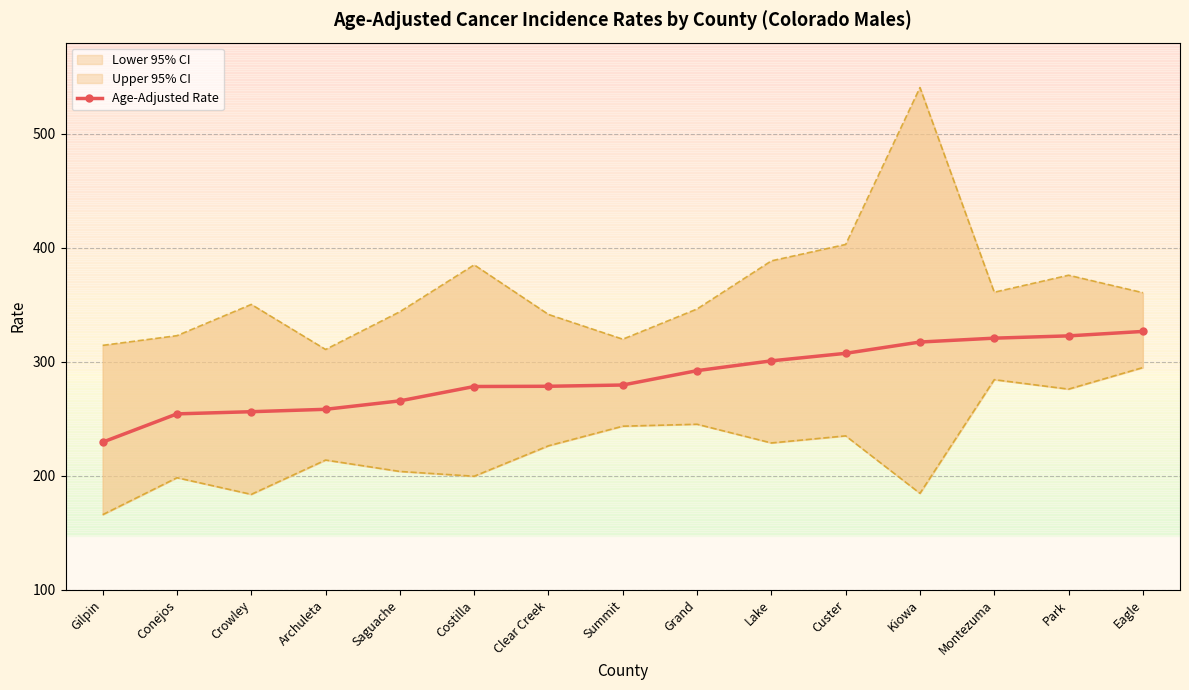

What is the label of the 9th point from the right?

Clear Creek